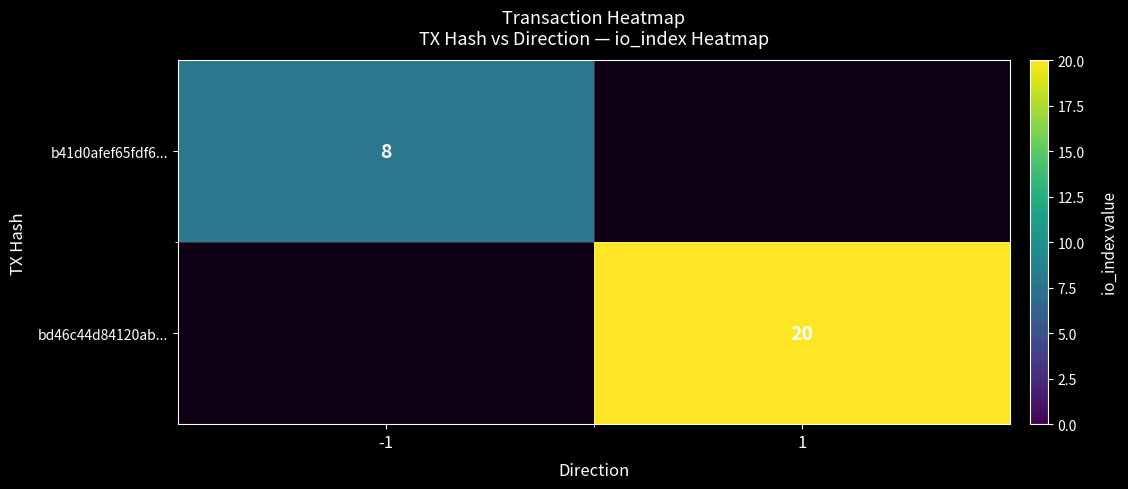

Is it true that bd46c44d84120ab... equals 27 at 1?

False